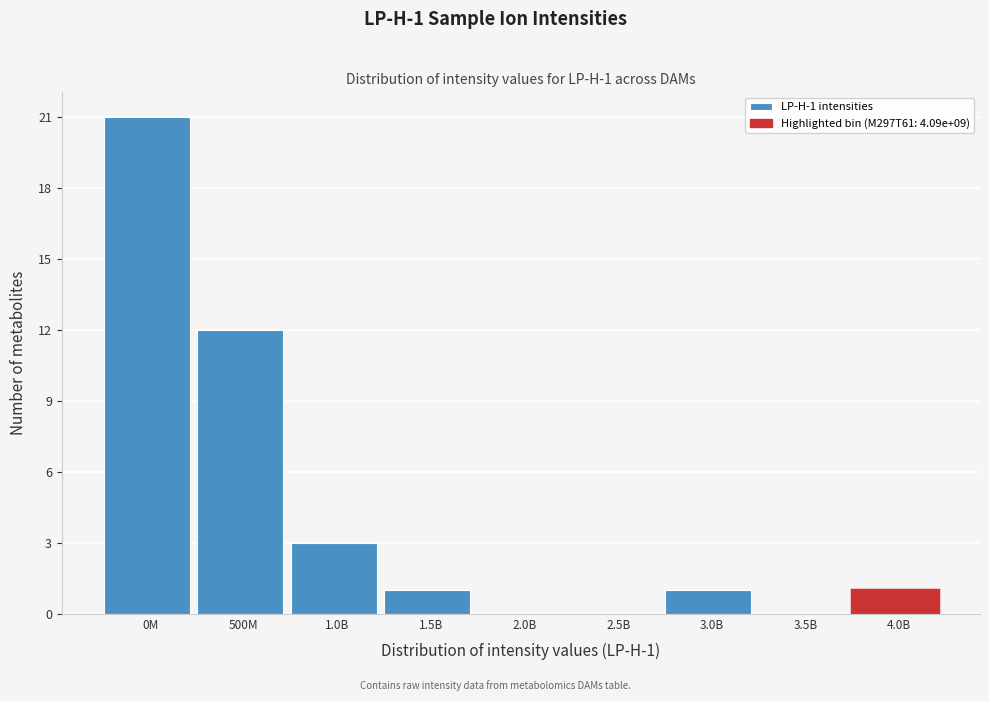

Reading left to right, transcribe all the data shown in this chart.

0M=21	500M=12	1.0B=3	1.5B=1	2.0B=0	2.5B=0	3.0B=1	3.5B=0	4.0B=1